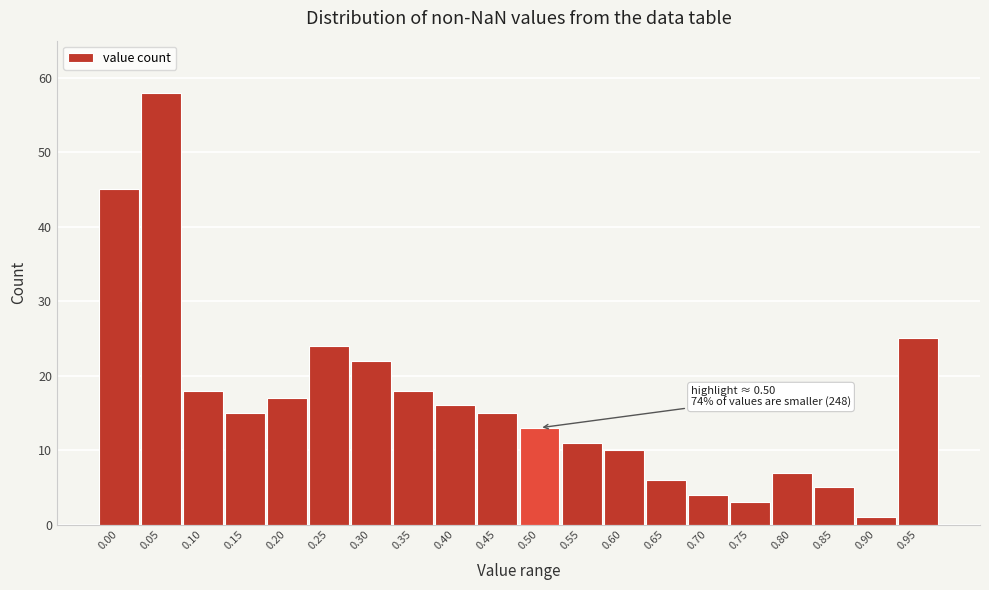

Reading right to left, transcribe all the data shown in this chart.

25	1	5	7	3	4	6	10	11	13	15	16	18	22	24	17	15	18	58	45